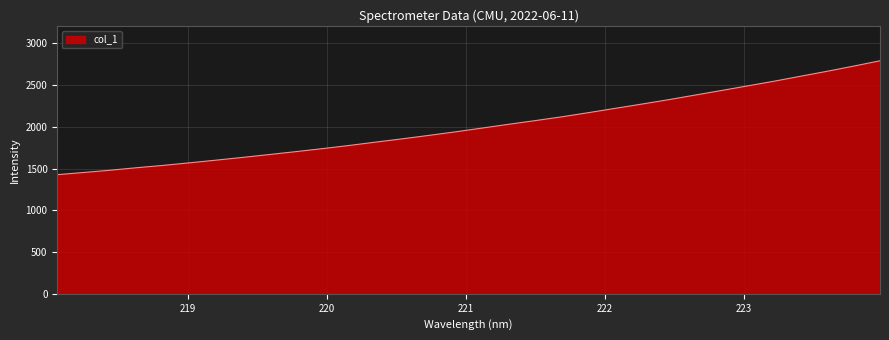

What is the smallest value displayed?

1426.9